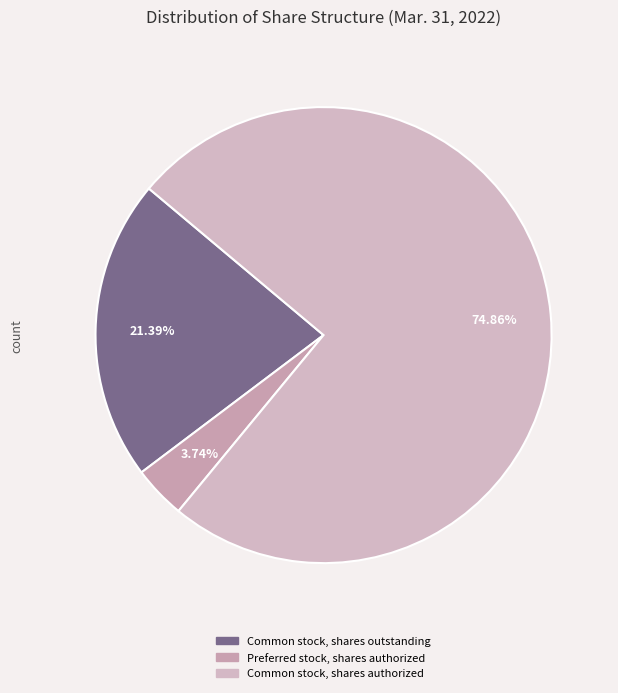

To the nearest percent, what is the combined percentage of Common stock, shares authorized and Common stock, shares outstanding?

96%